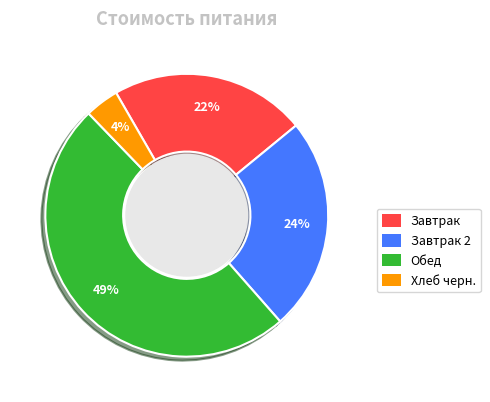

How many segments does this pie chart have?

4